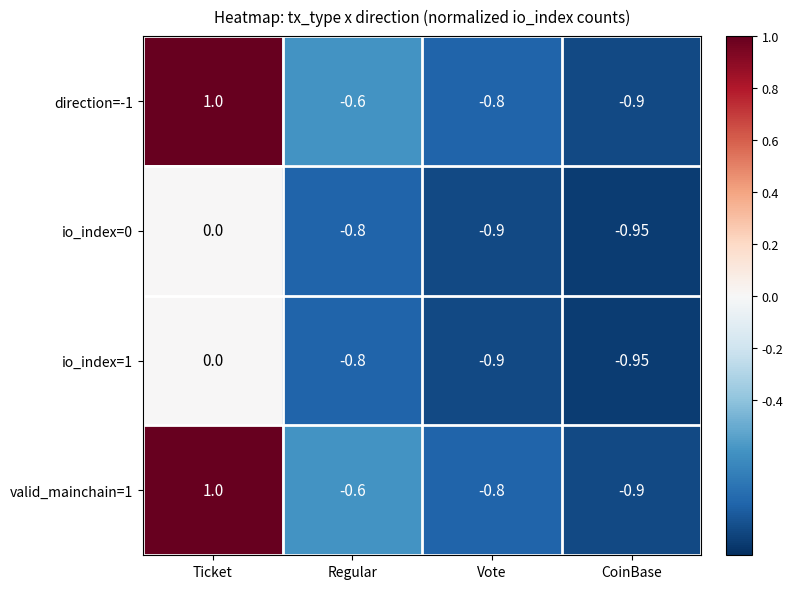

Which category has the lowest value across all series?

CoinBase